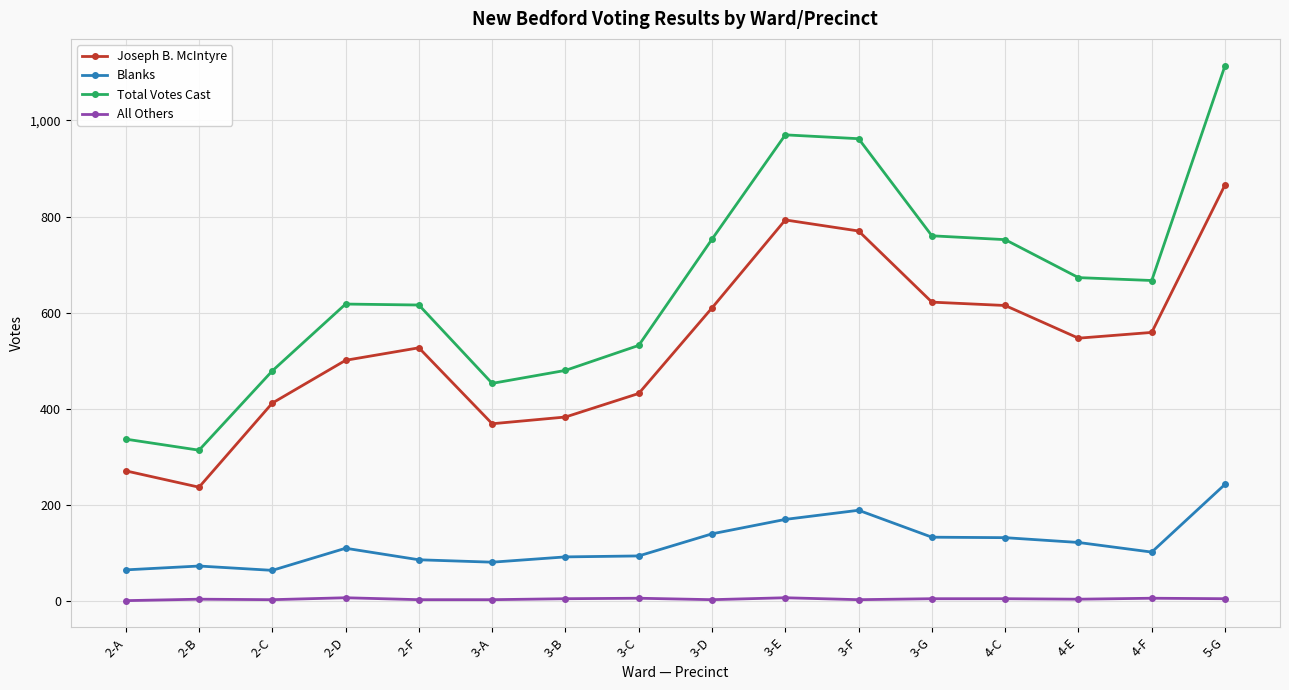

Does the chart display data point markers on the line(s)?

Yes